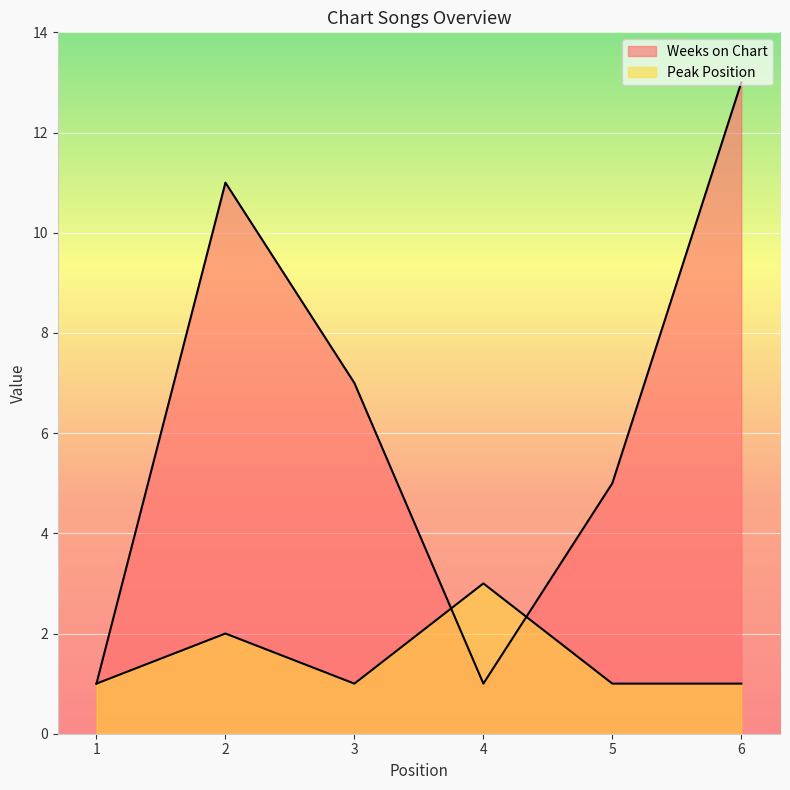

Which category has the lowest value in the Weeks on Chart series?

1